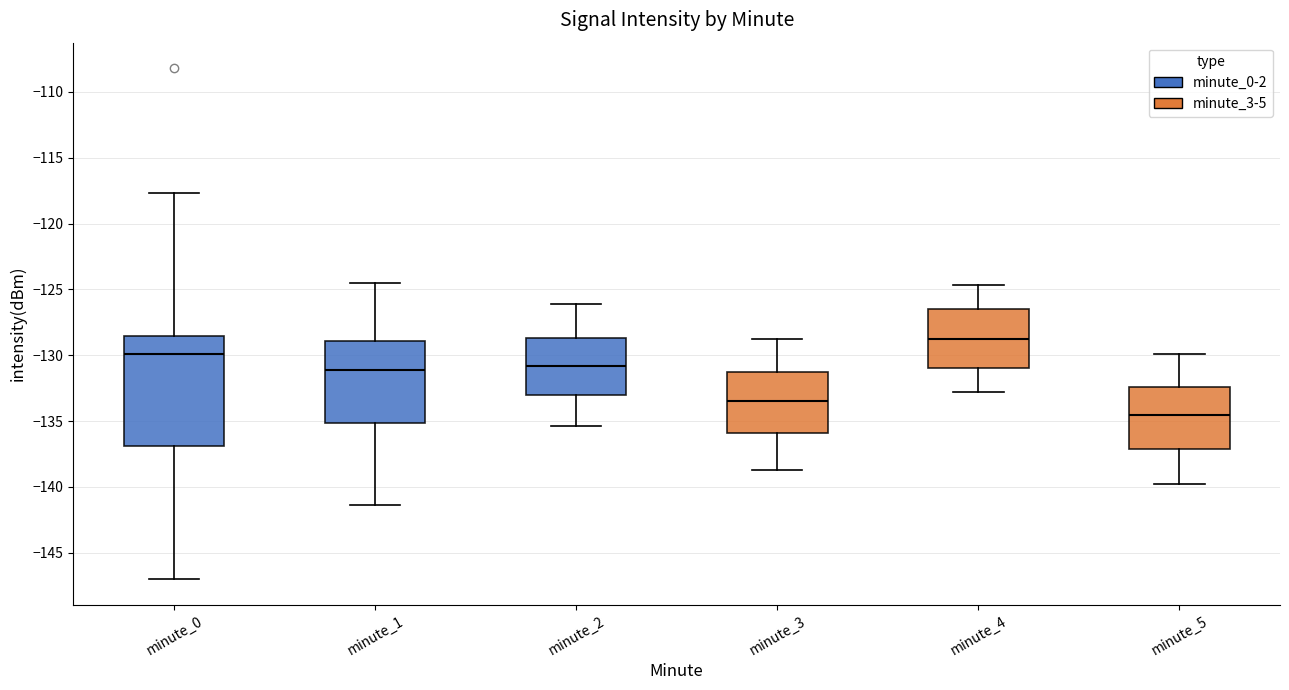

Comparing the boxes themselves (not the whiskers), which one is the tallest?

minute_0